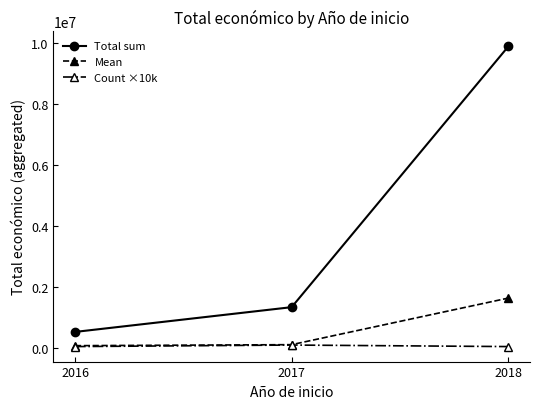

What is the maximum value shown in the chart?

9879596.0